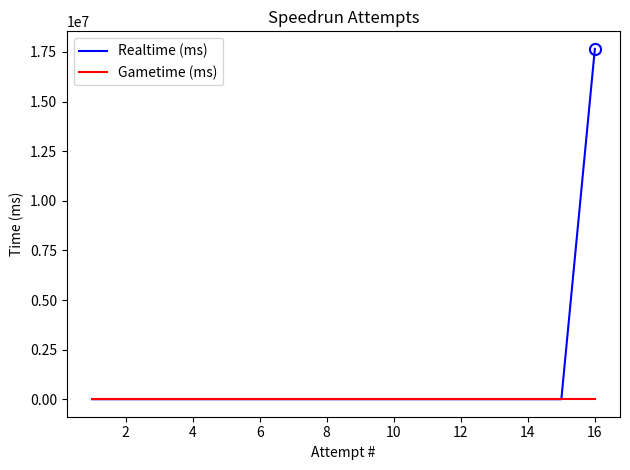

Between 10 and 4, which is larger?

10